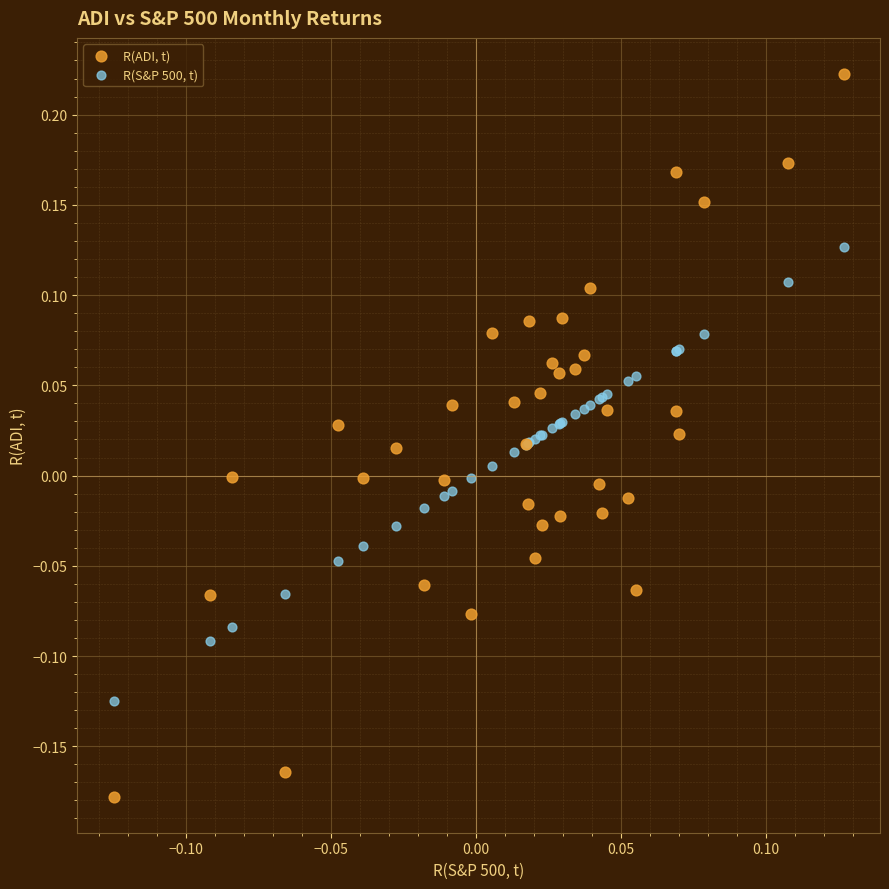

What are all the series names shown in the legend?

R(ADI, t), R(S&P 500, t)